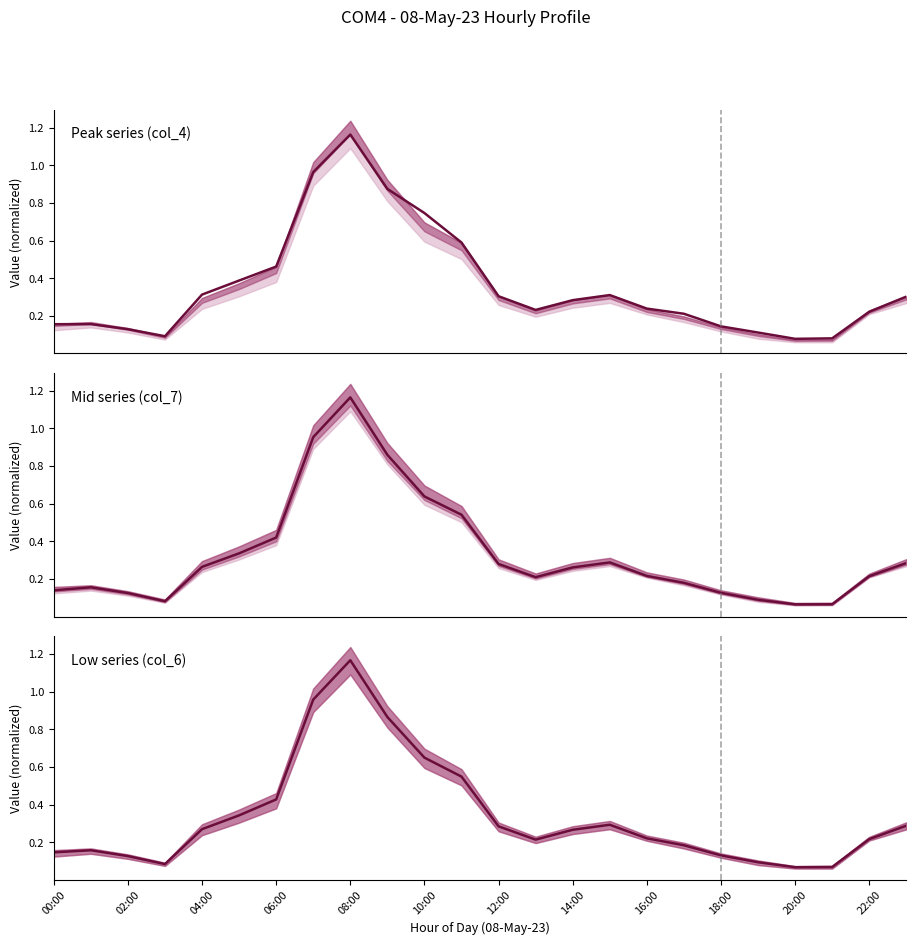

Reading left to right, extract all data points from this chart.

Peak series (col_4): 0.2	0.2	0.1	0.1	0.3	0.4	0.5	1.0	1.2	0.9	0.7	0.6	0.3	0.2	0.3	0.3	0.2	0.2	0.1	0.1	0.1	0.1	0.2	0.3
Mid series (col_7): 0.1	0.2	0.1	0.1	0.3	0.3	0.4	1.0	1.2	0.9	0.6	0.5	0.3	0.2	0.3	0.3	0.2	0.2	0.1	0.1	0.1	0.1	0.2	0.3
Low series (col_6): 0.1	0.2	0.1	0.1	0.3	0.3	0.4	1.0	1.2	0.9	0.6	0.5	0.3	0.2	0.3	0.3	0.2	0.2	0.1	0.1	0.1	0.1	0.2	0.3